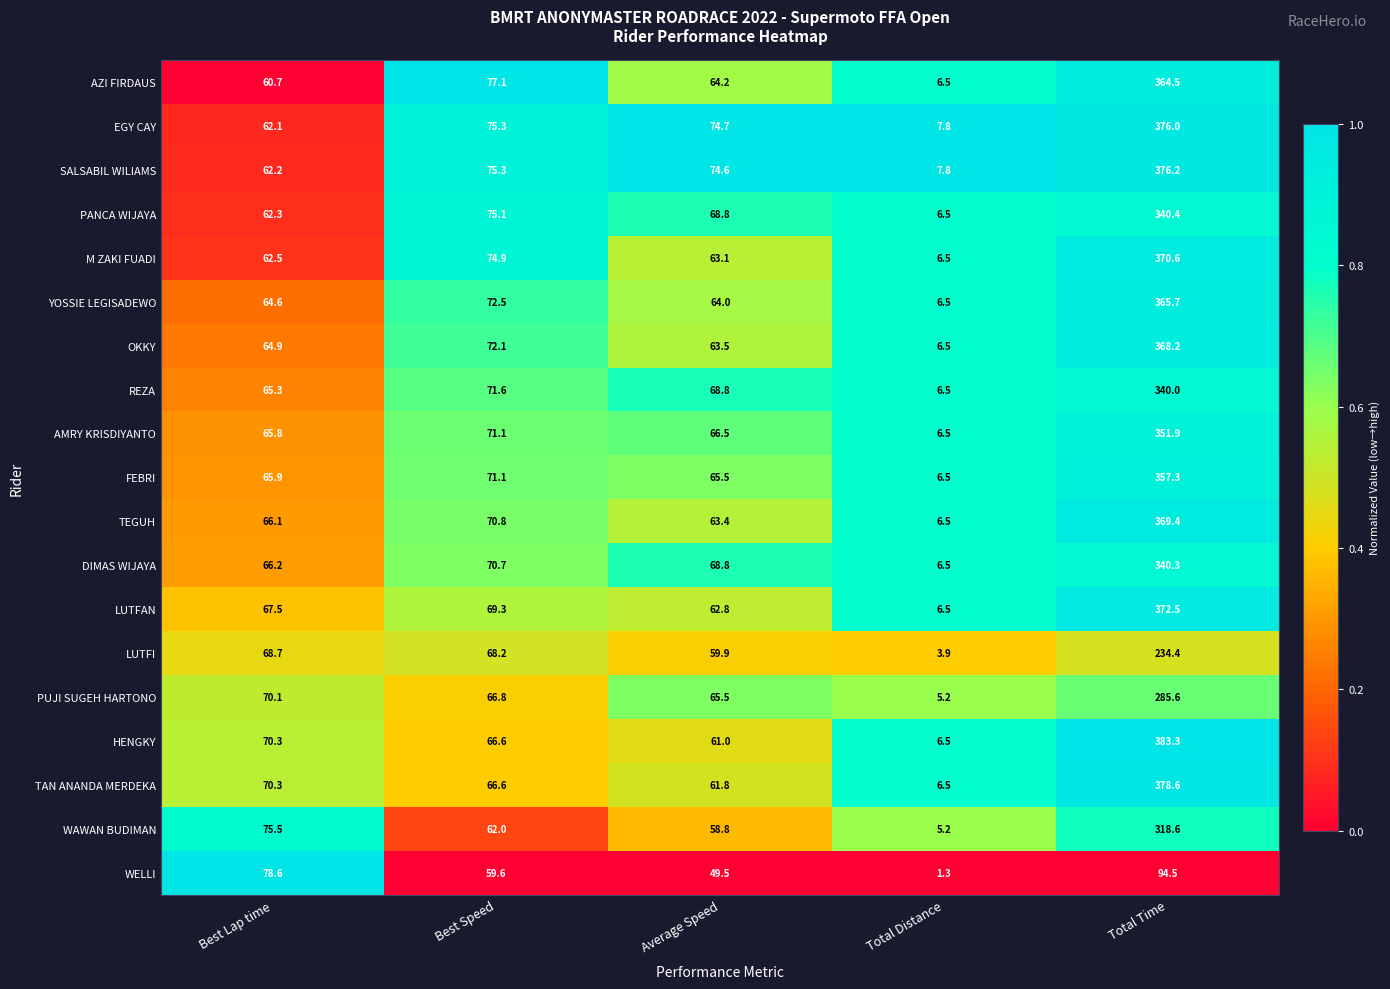

Read the YOSSIE LEGISADEWO value at Average Speed.

64.0